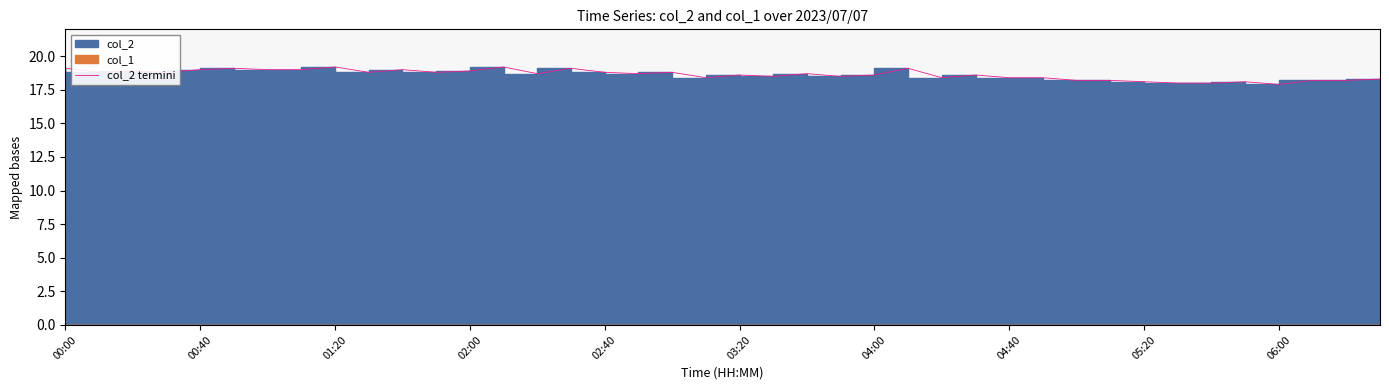

What is the smallest value displayed?

17.9